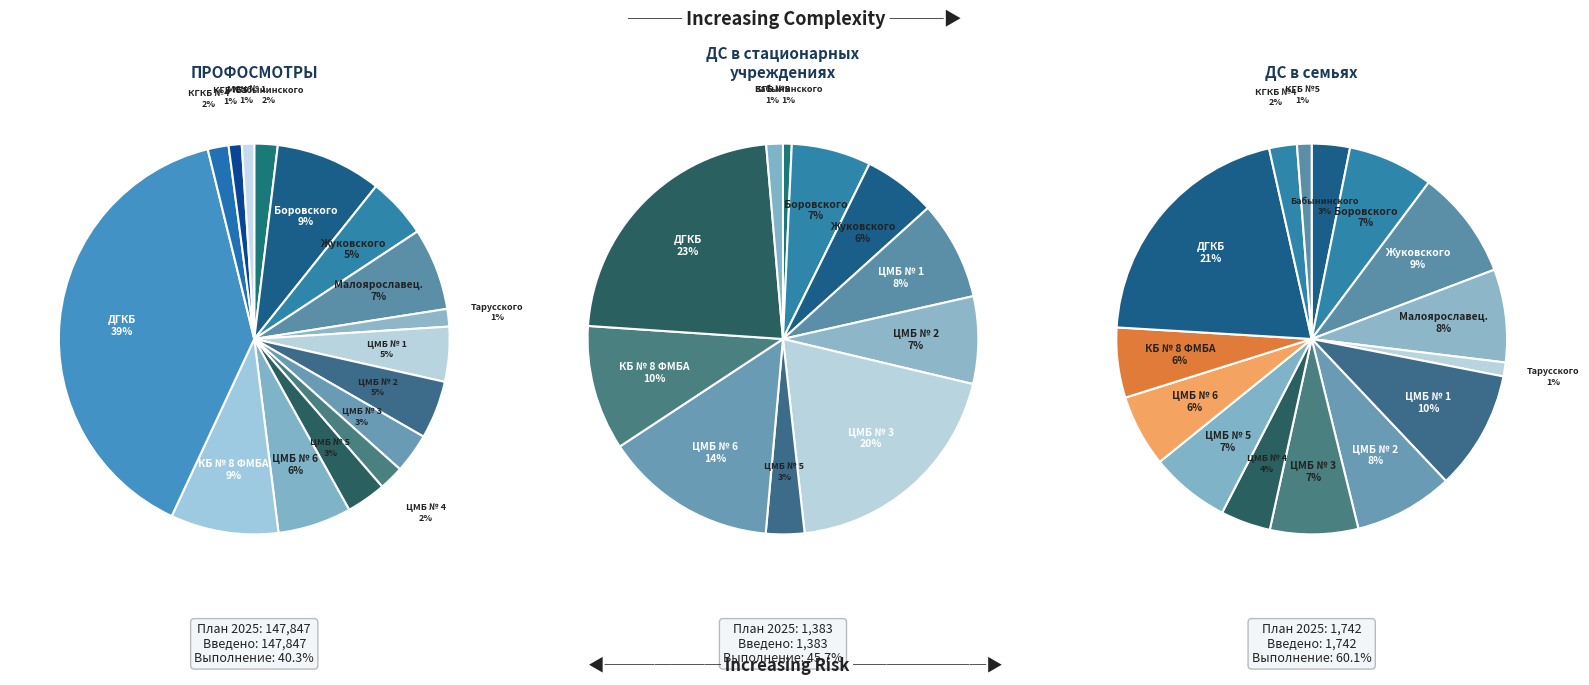

What portion of the pie excludes КБ № 8 ФМБА?

91.1%